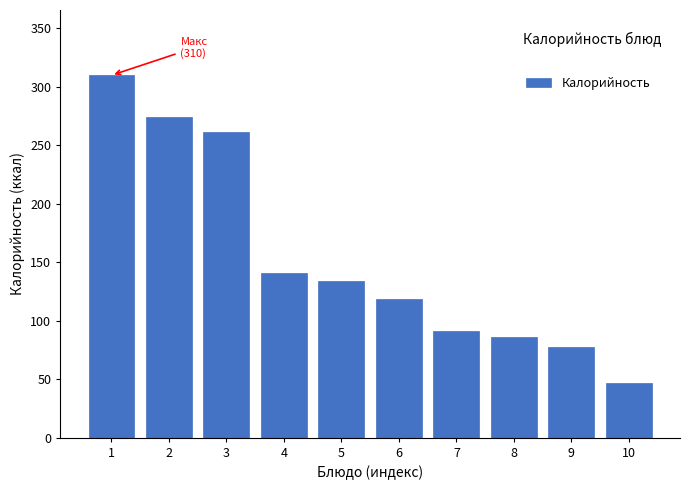

Reading left to right, extract all data points from this chart.

1=310.0	2=274.7	3=261.6	4=141.0	5=134.0	6=119.0	7=91.2	8=86.0	9=78.0	10=47.0